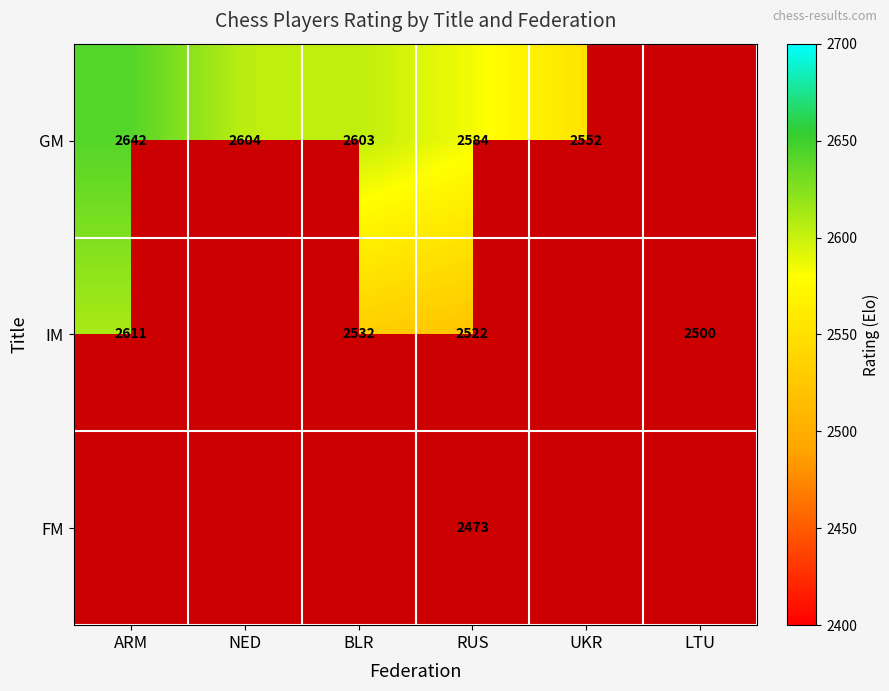

At how many categories does at least one series exceed 2458?

6